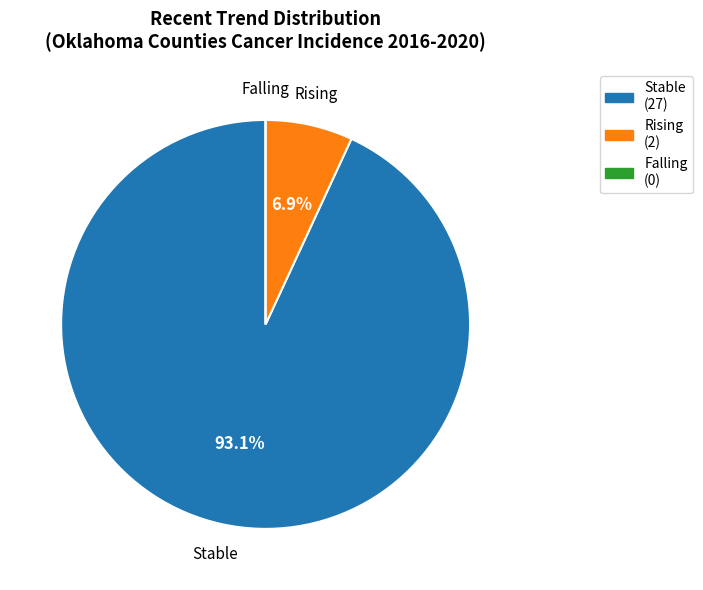

What is the largest slice in the pie chart?

Stable (27)